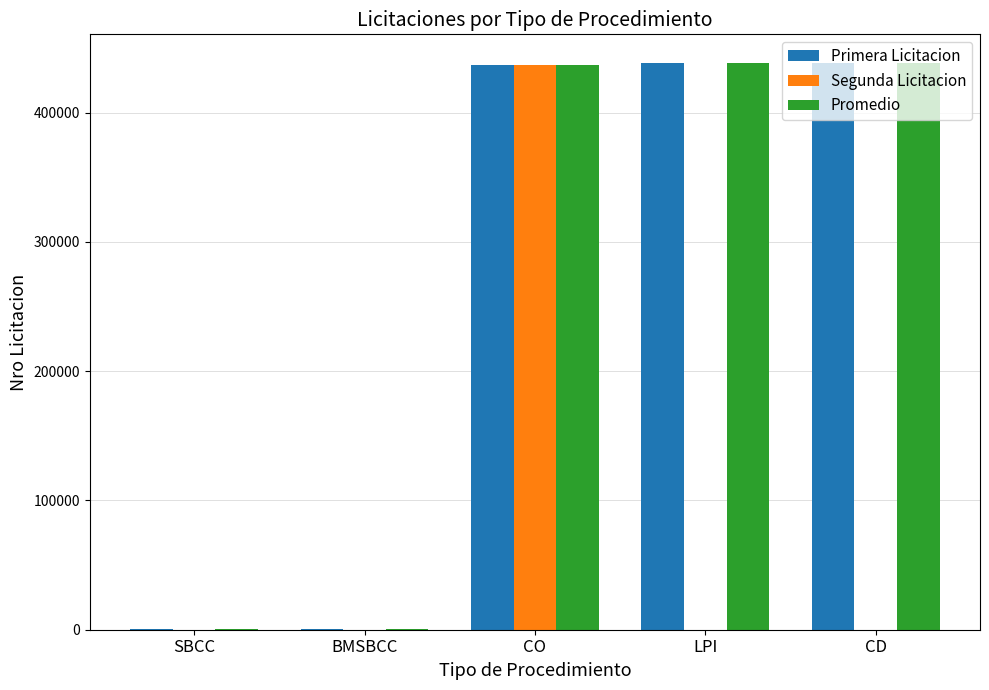

What is the maximum value shown in the chart?

438683